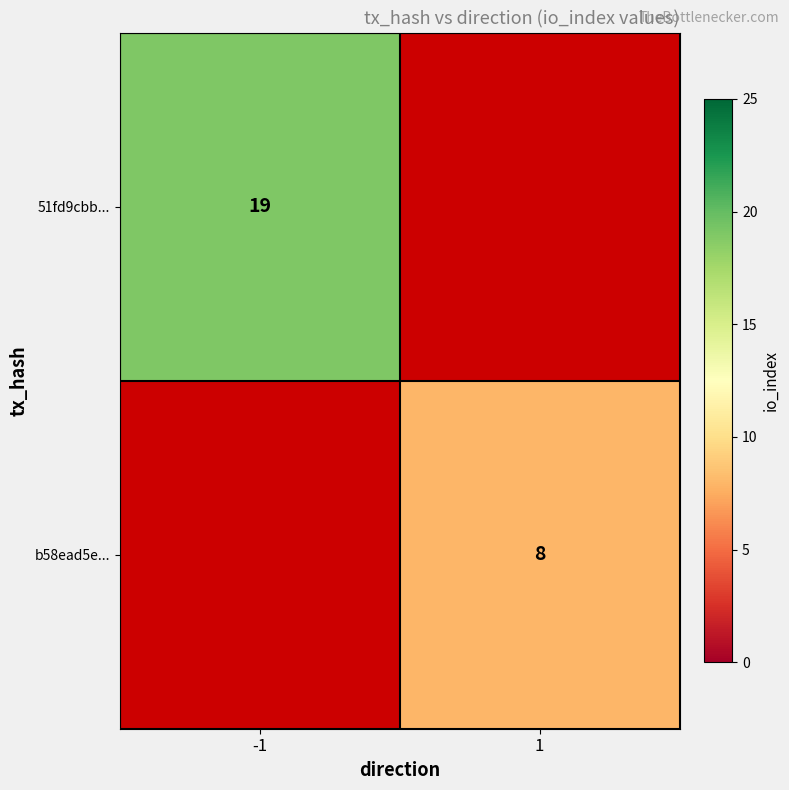

The 51fd9cbb... series shows 19 at -1. True or false?

True